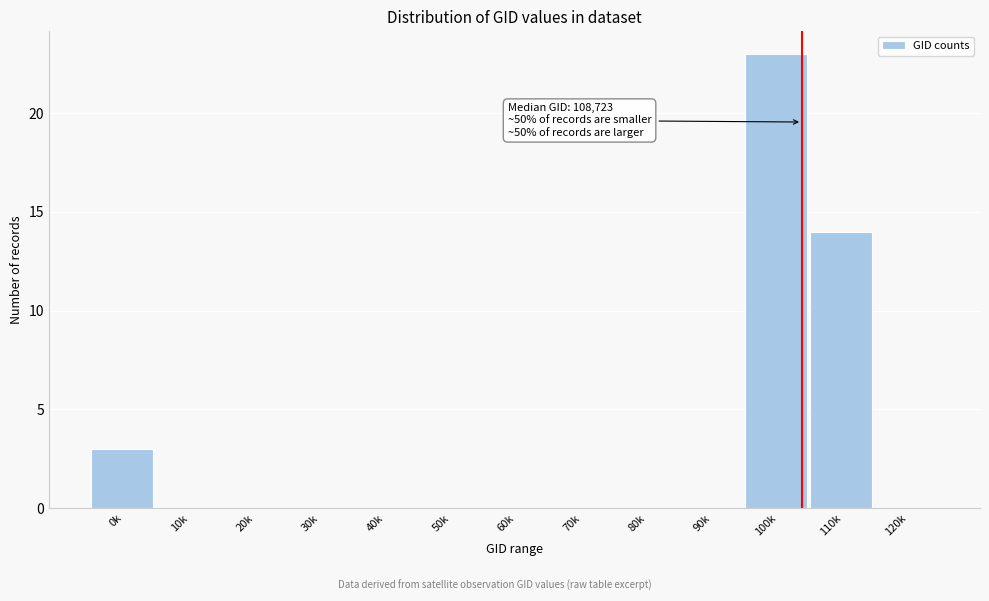

Reading left to right, list all the values displayed in this chart.

0k=3	10k=0	20k=0	30k=0	40k=0	50k=0	60k=0	70k=0	80k=0	90k=0	100k=23	110k=14	120k=0